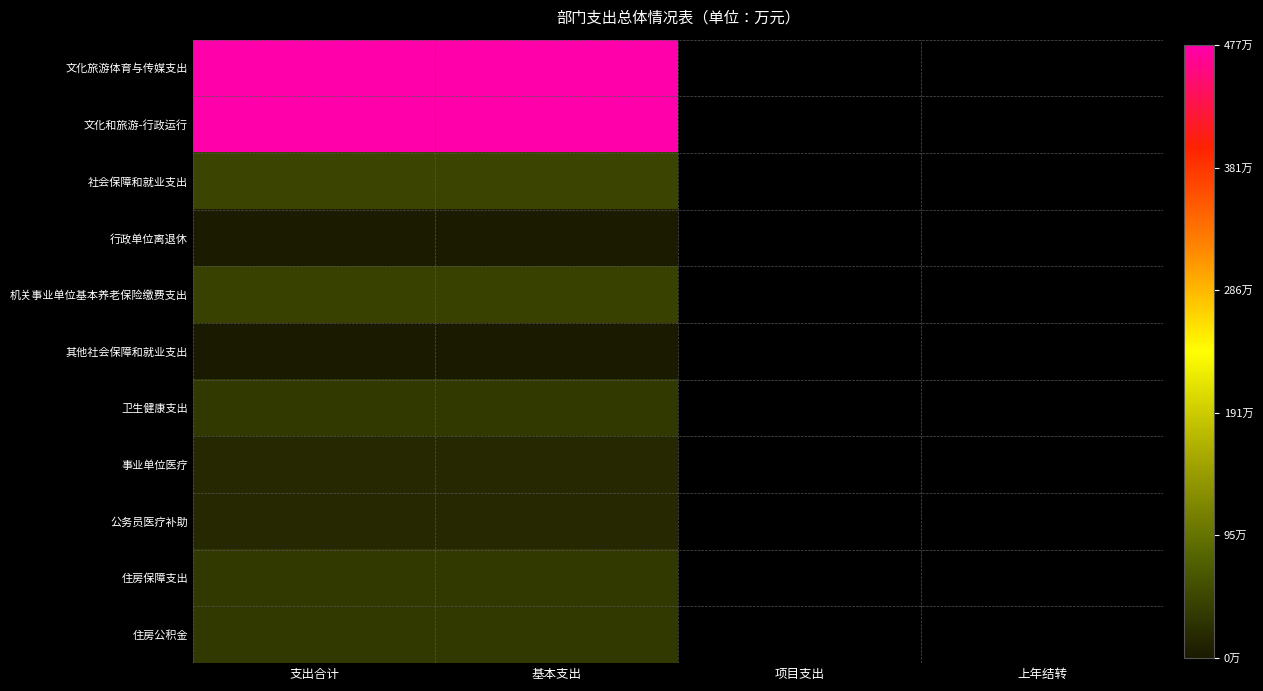

At which label does 文化和旅游-行政运行 reach its minimum?

支出合计